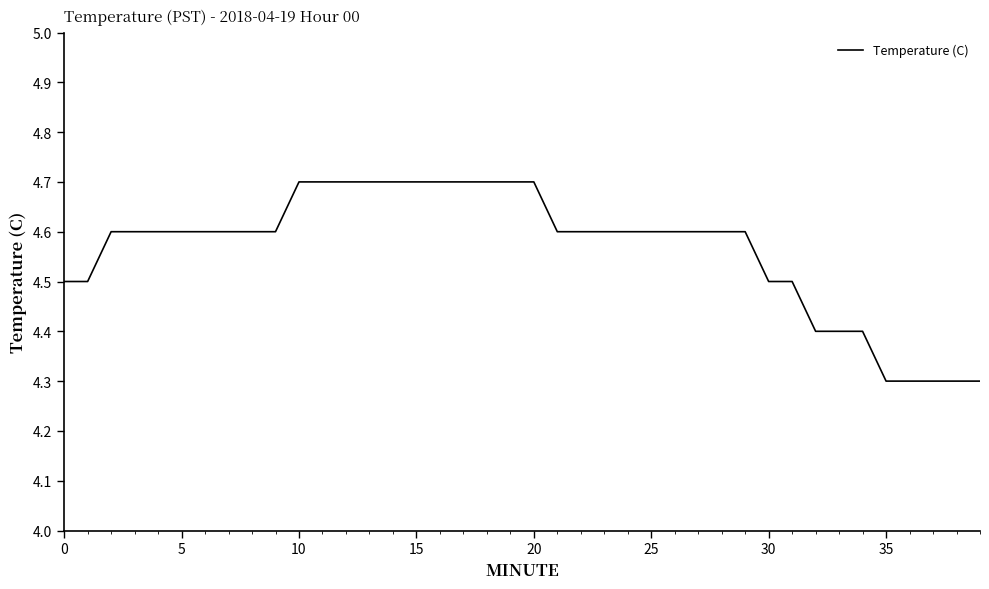

What is the maximum value shown in the chart?

4.7